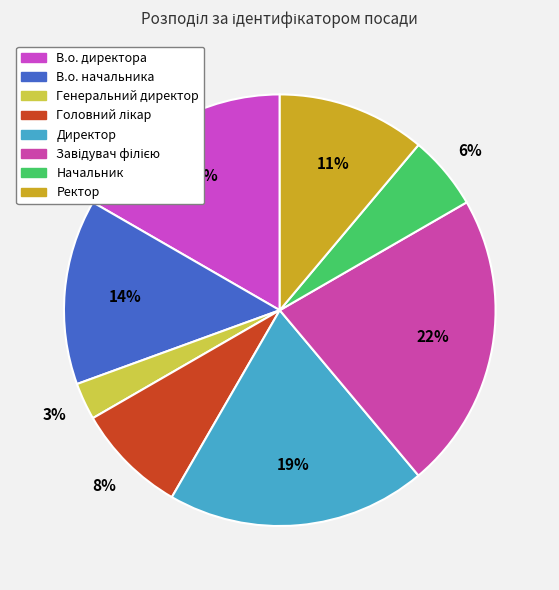

Count the number of slices in the pie.

8